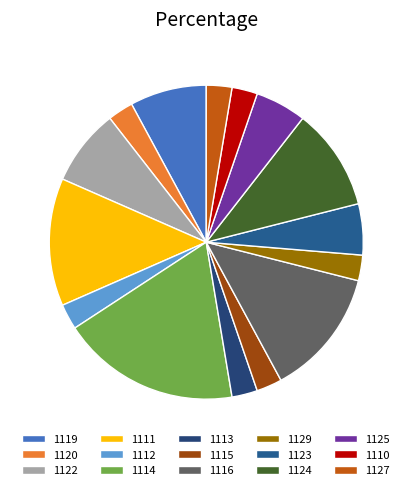

How many segments does this pie chart have?

15